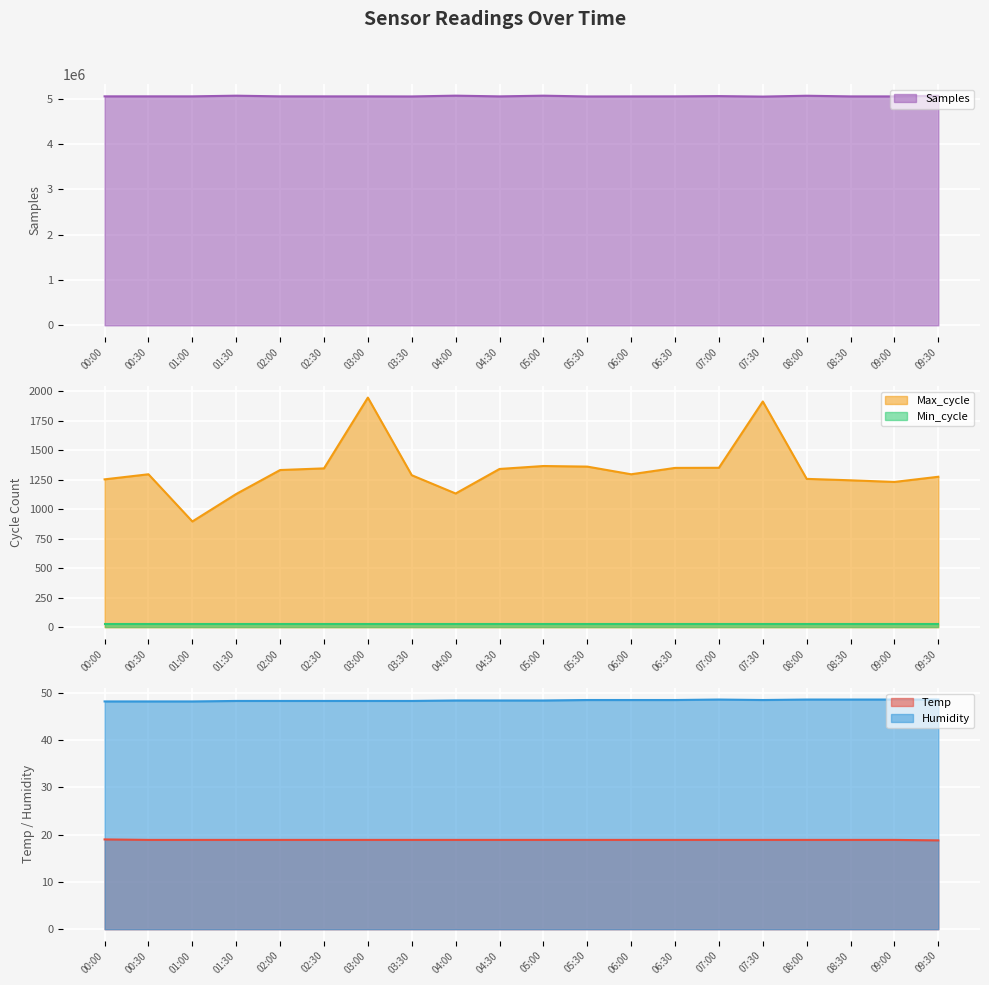

How many data points does each series have?

20